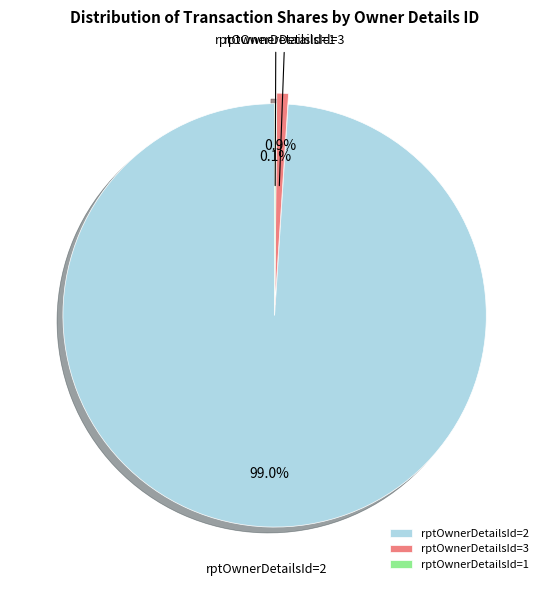

Which category accounts for the majority?

rptOwnerDetailsId=2